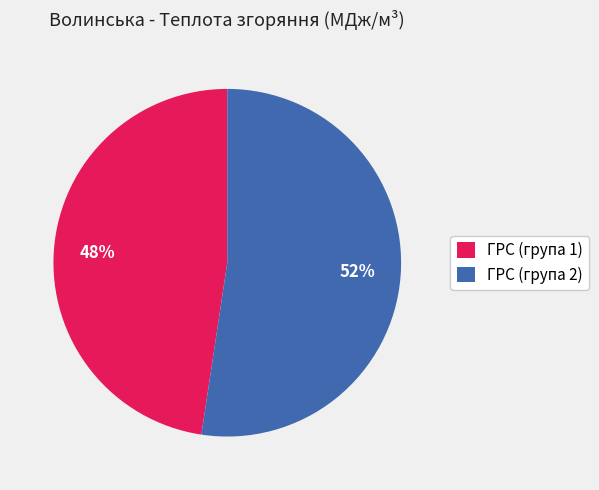

What is the largest slice in the pie chart?

ГРС (група 2)